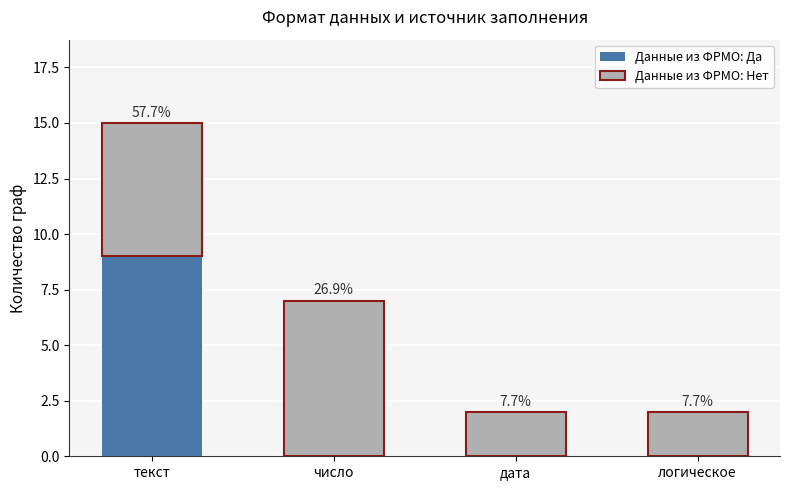

What are all the series names shown in the legend?

Данные из ФРМО: Да, Данные из ФРМО: Нет